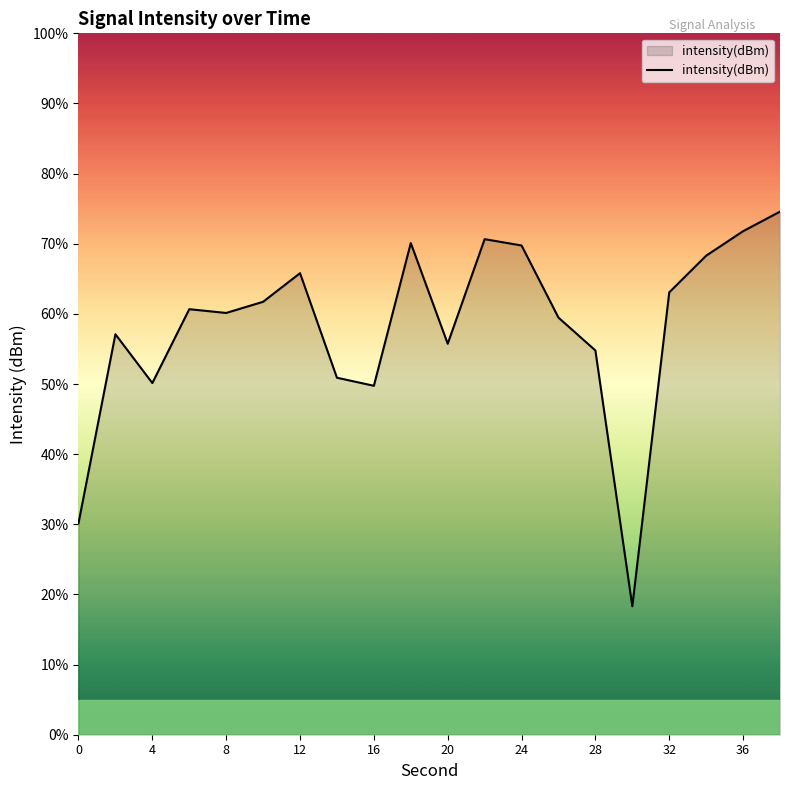

What is the smallest value displayed?

18.3